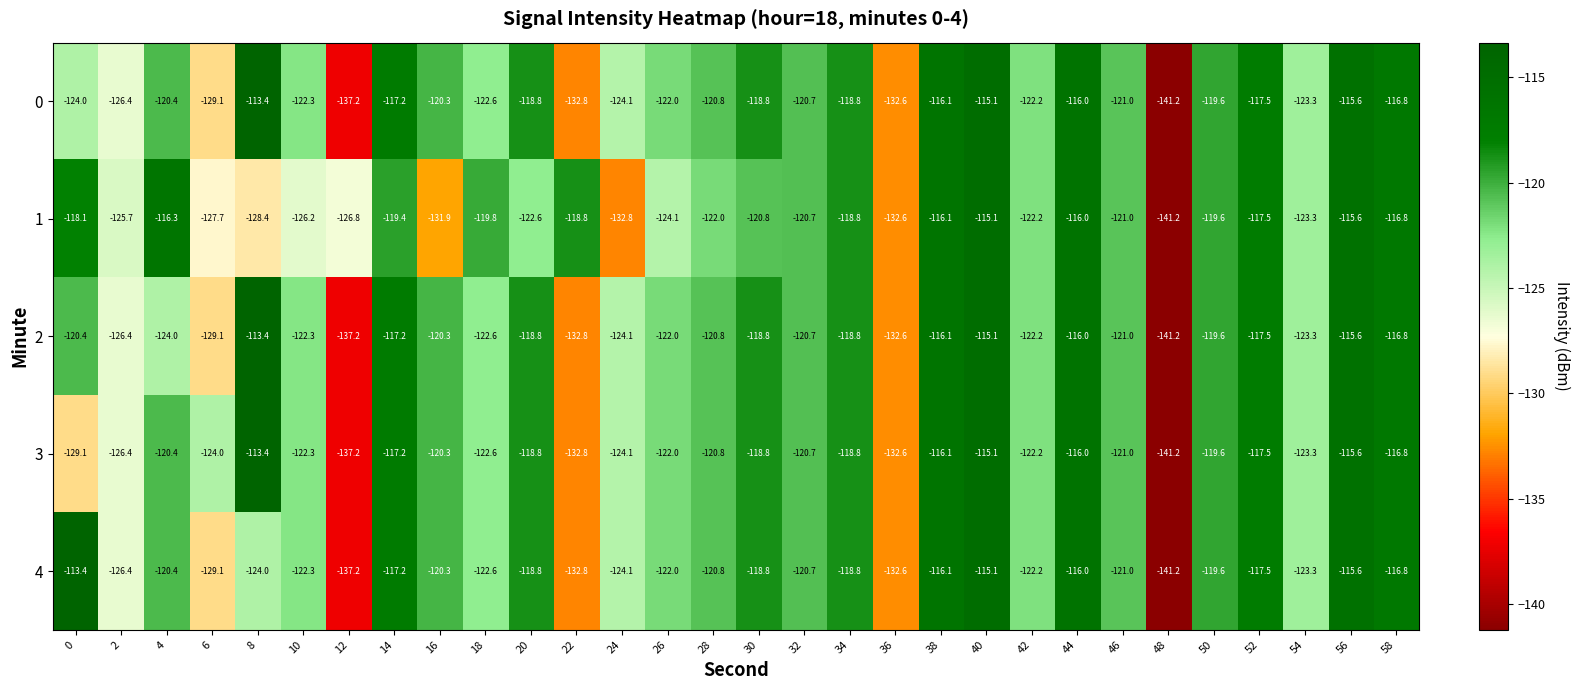

What is the approximate value of 3 at 20?

-118.8